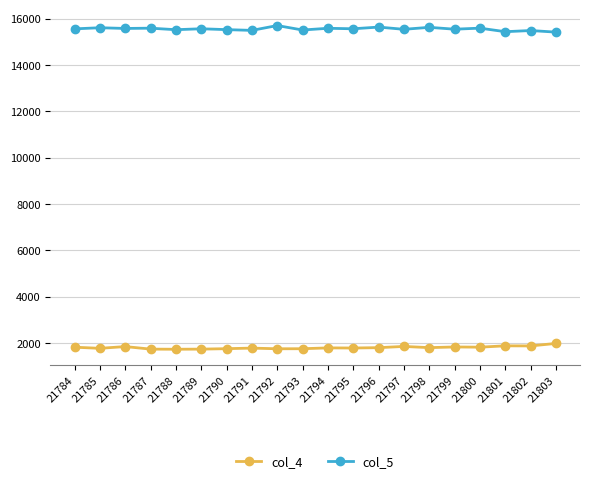

Rank the series by their average value, from lowest to highest.

col_4, col_5